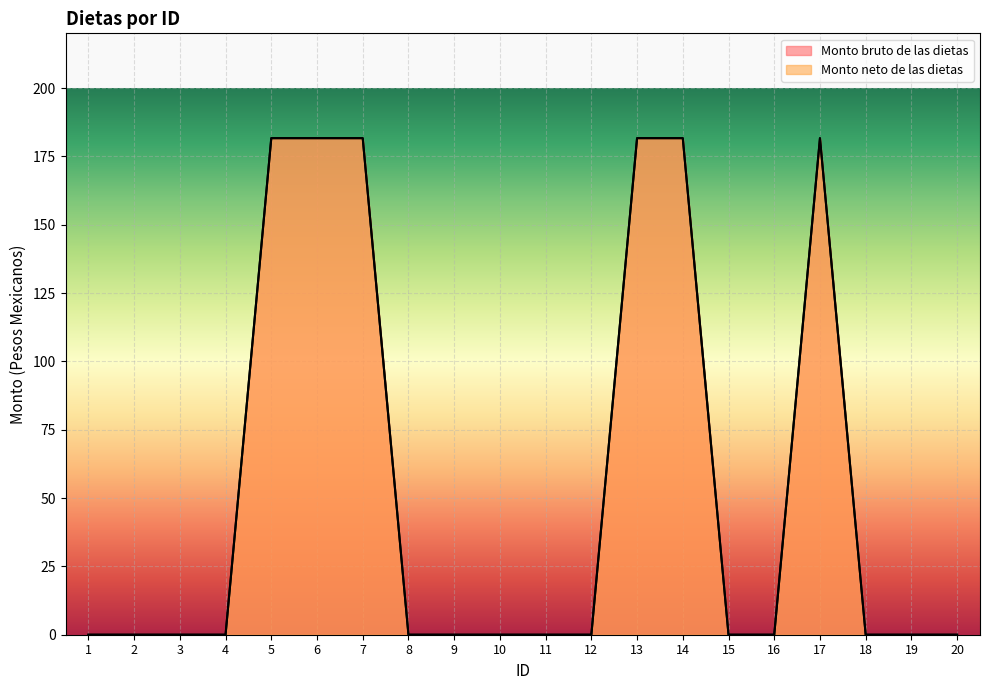

True or false: Monto bruto de las dietas and Monto neto de las dietas cross at least once.

False